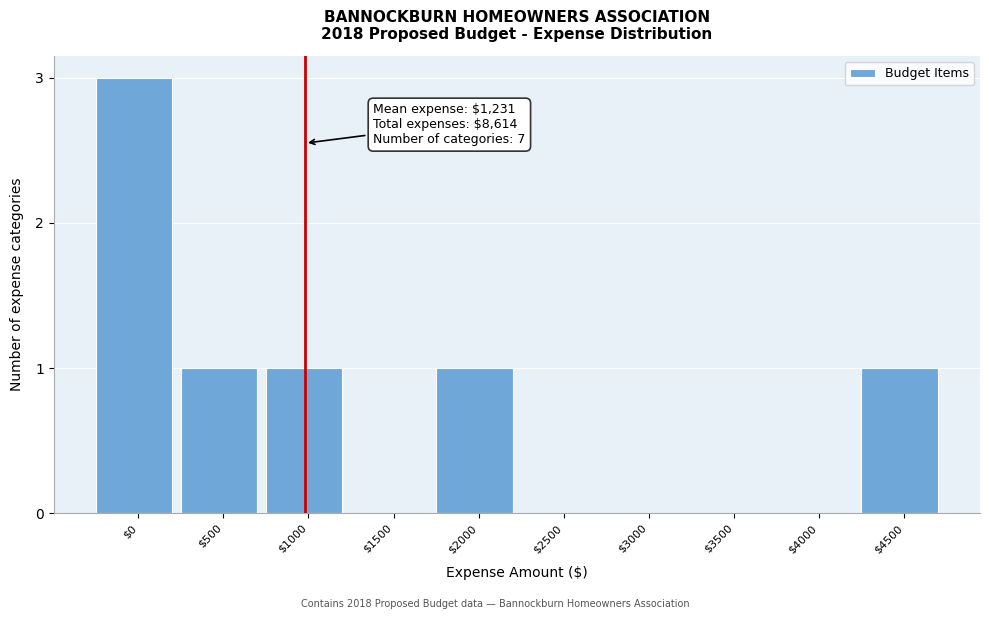

Which label corresponds to the largest value in the chart?

$0